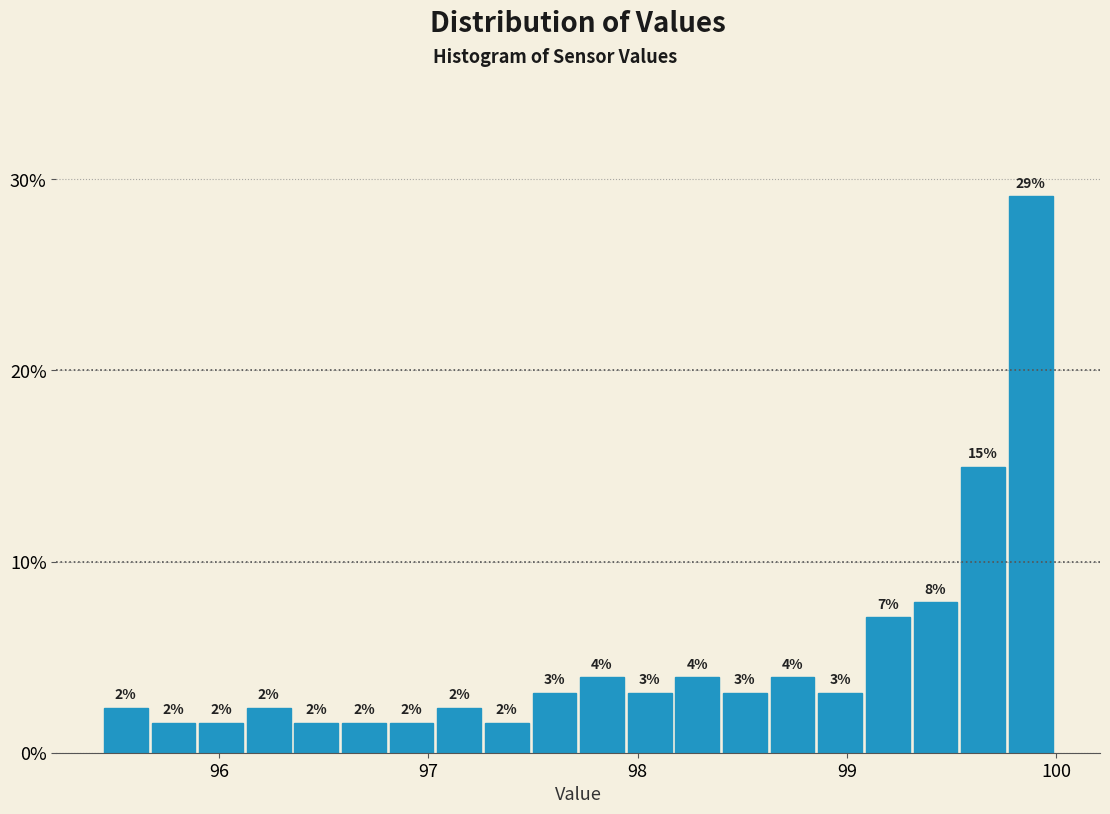

Read against the x-axis, roughly where is the centre of the tallest bar?

99.9